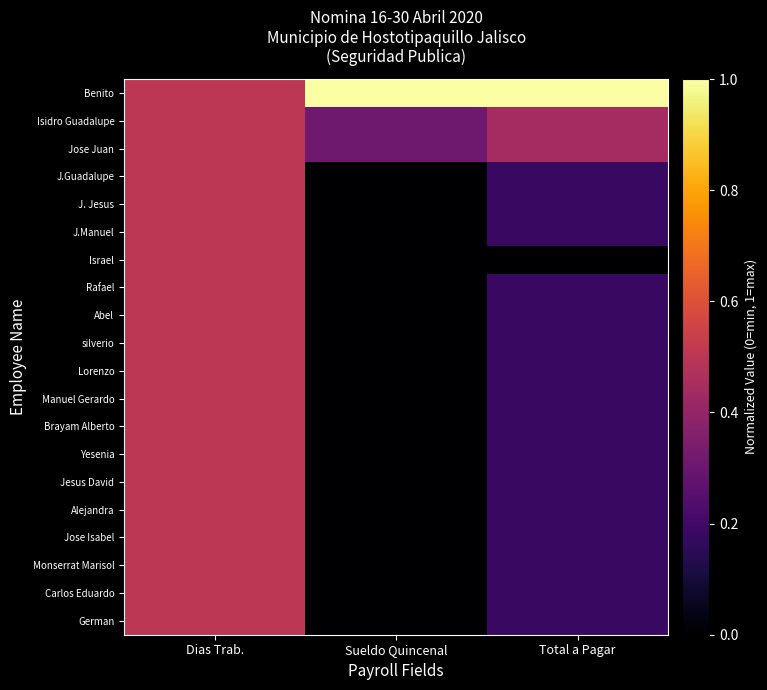

Reading left to right, what are all the values shown in this chart?

Benito: Dias Trab.=0.5	Sueldo Quincenal=1.0	Total a Pagar=1.0
Isidro Guadalupe: Dias Trab.=0.5	Sueldo Quincenal=0.3	Total a Pagar=0.4
Jose Juan: Dias Trab.=0.5	Sueldo Quincenal=0.3	Total a Pagar=0.4
J.Guadalupe: Dias Trab.=0.5	Sueldo Quincenal=0.0	Total a Pagar=0.2
J. Jesus: Dias Trab.=0.5	Sueldo Quincenal=0.0	Total a Pagar=0.2
J.Manuel: Dias Trab.=0.5	Sueldo Quincenal=0.0	Total a Pagar=0.2
Israel: Dias Trab.=0.5	Sueldo Quincenal=0.0	Total a Pagar=0.0
Rafael: Dias Trab.=0.5	Sueldo Quincenal=0.0	Total a Pagar=0.2
Abel: Dias Trab.=0.5	Sueldo Quincenal=0.0	Total a Pagar=0.2
silverio: Dias Trab.=0.5	Sueldo Quincenal=0.0	Total a Pagar=0.2
Lorenzo: Dias Trab.=0.5	Sueldo Quincenal=0.0	Total a Pagar=0.2
Manuel Gerardo: Dias Trab.=0.5	Sueldo Quincenal=0.0	Total a Pagar=0.2
Brayam Alberto: Dias Trab.=0.5	Sueldo Quincenal=0.0	Total a Pagar=0.2
Yesenia: Dias Trab.=0.5	Sueldo Quincenal=0.0	Total a Pagar=0.2
Jesus David: Dias Trab.=0.5	Sueldo Quincenal=0.0	Total a Pagar=0.2
Alejandra: Dias Trab.=0.5	Sueldo Quincenal=0.0	Total a Pagar=0.2
Jose Isabel: Dias Trab.=0.5	Sueldo Quincenal=0.0	Total a Pagar=0.2
Monserrat Marisol: Dias Trab.=0.5	Sueldo Quincenal=0.0	Total a Pagar=0.2
Carlos Eduardo: Dias Trab.=0.5	Sueldo Quincenal=0.0	Total a Pagar=0.2
German: Dias Trab.=0.5	Sueldo Quincenal=0.0	Total a Pagar=0.2